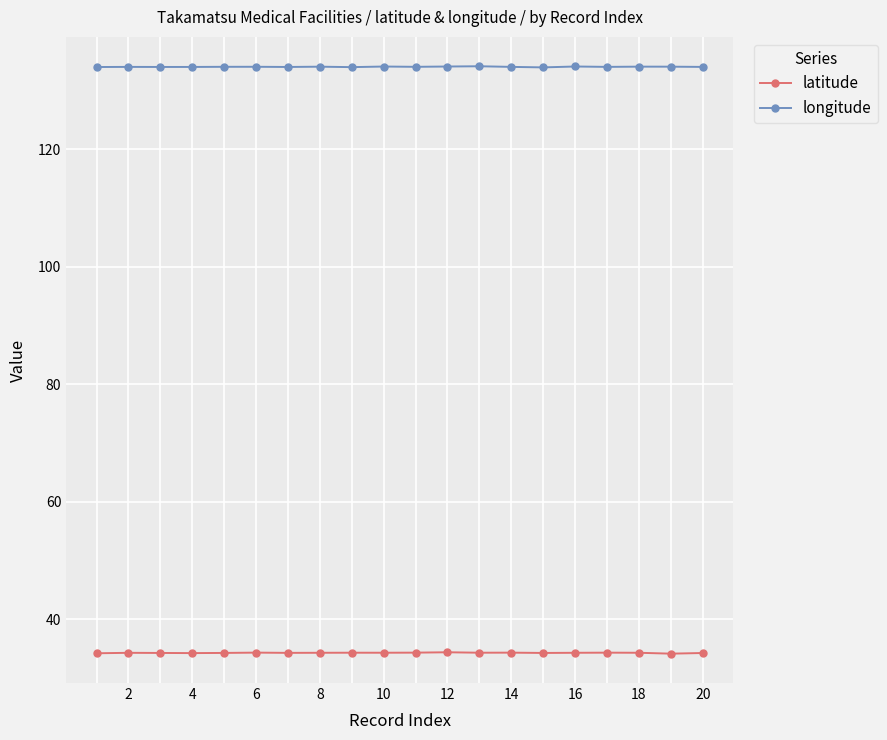

True or false: latitude has more than 0 points higher than both neighbors.

True